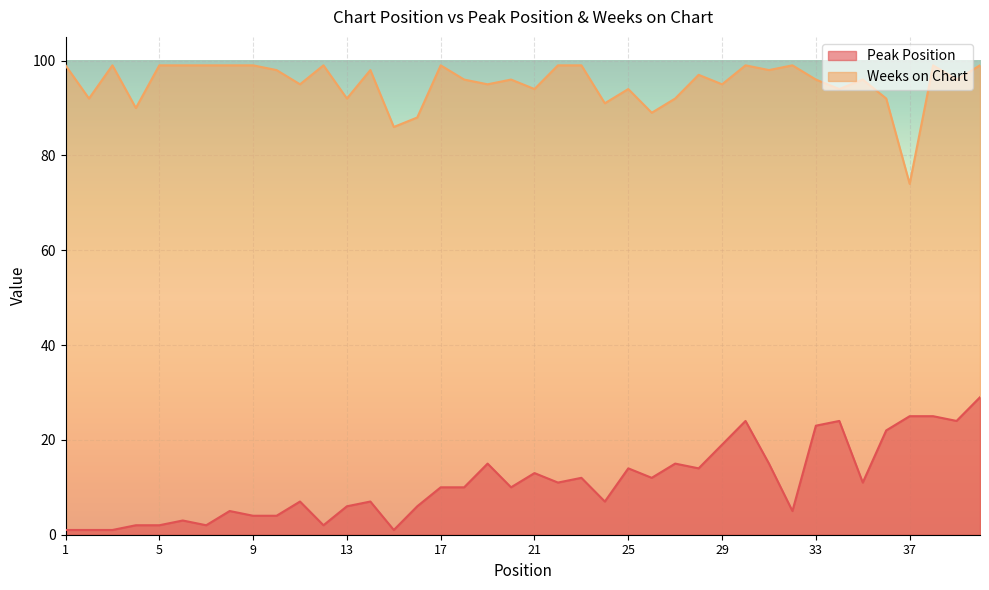

The value of Weeks on Chart at 26 is 20. True or false?

False